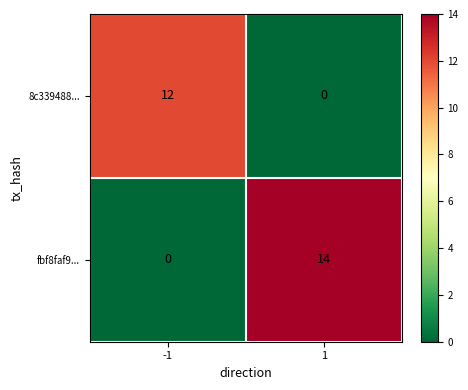

Which label corresponds to the largest value in the chart?

1